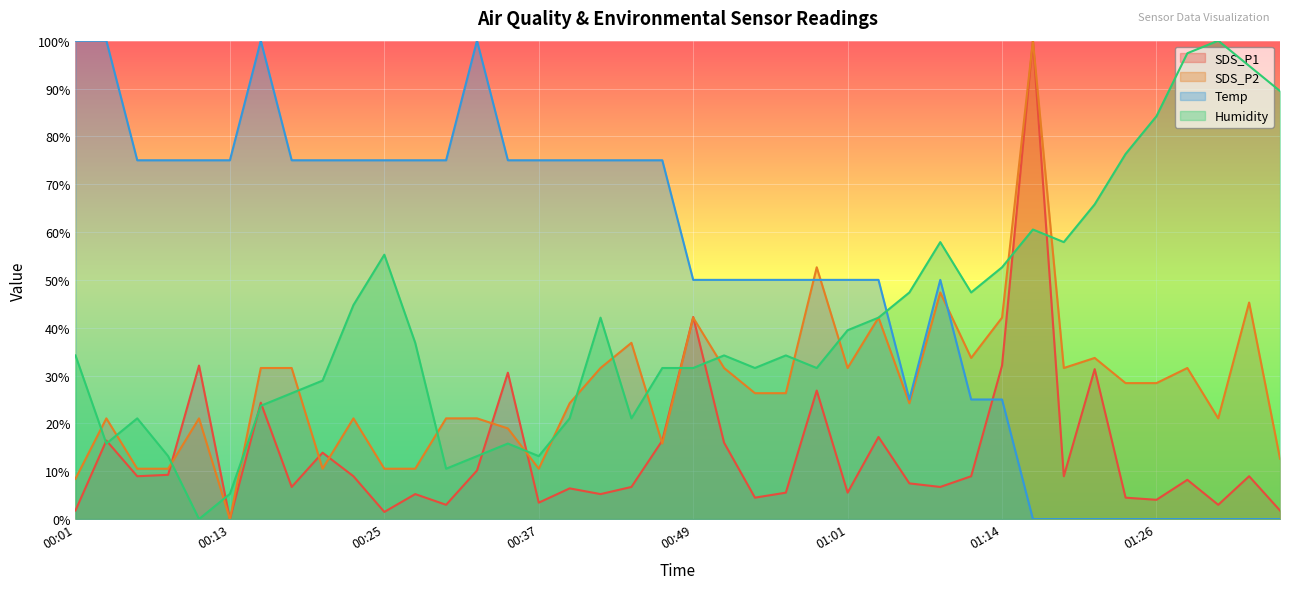

The value of SDS_P1 at 01:09 is 9.5. True or false?

False